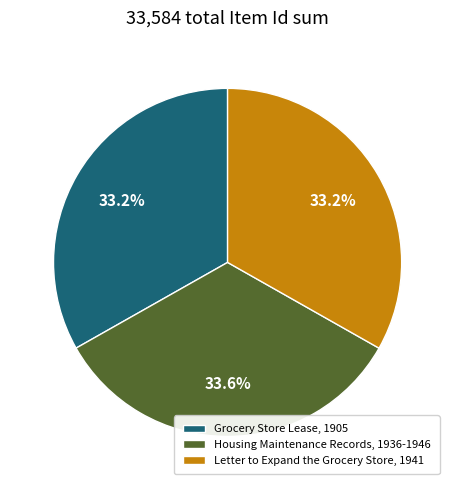

To the nearest percent, what is the average slice percentage?

33%